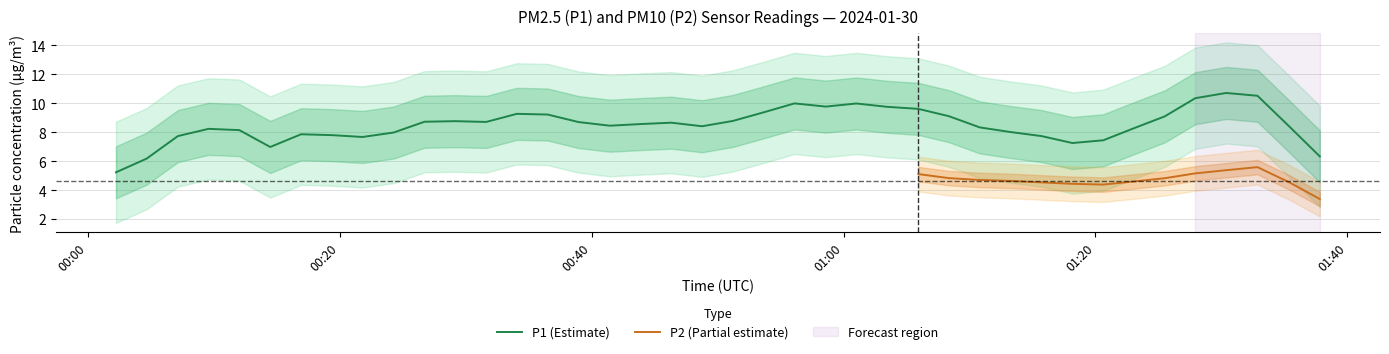

What are all the series names shown in the legend?

P1, P2